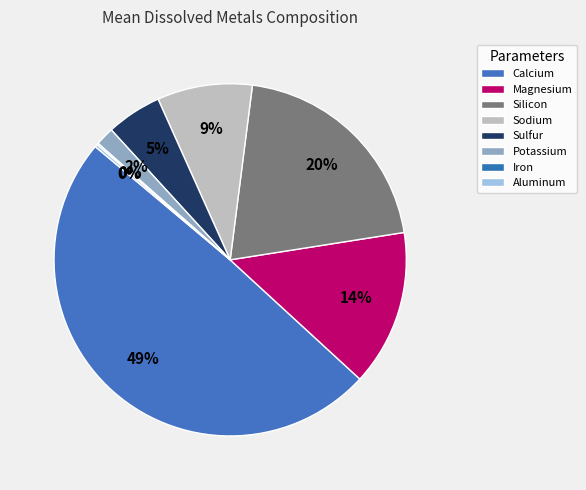

Is there a majority slice in this chart?

No